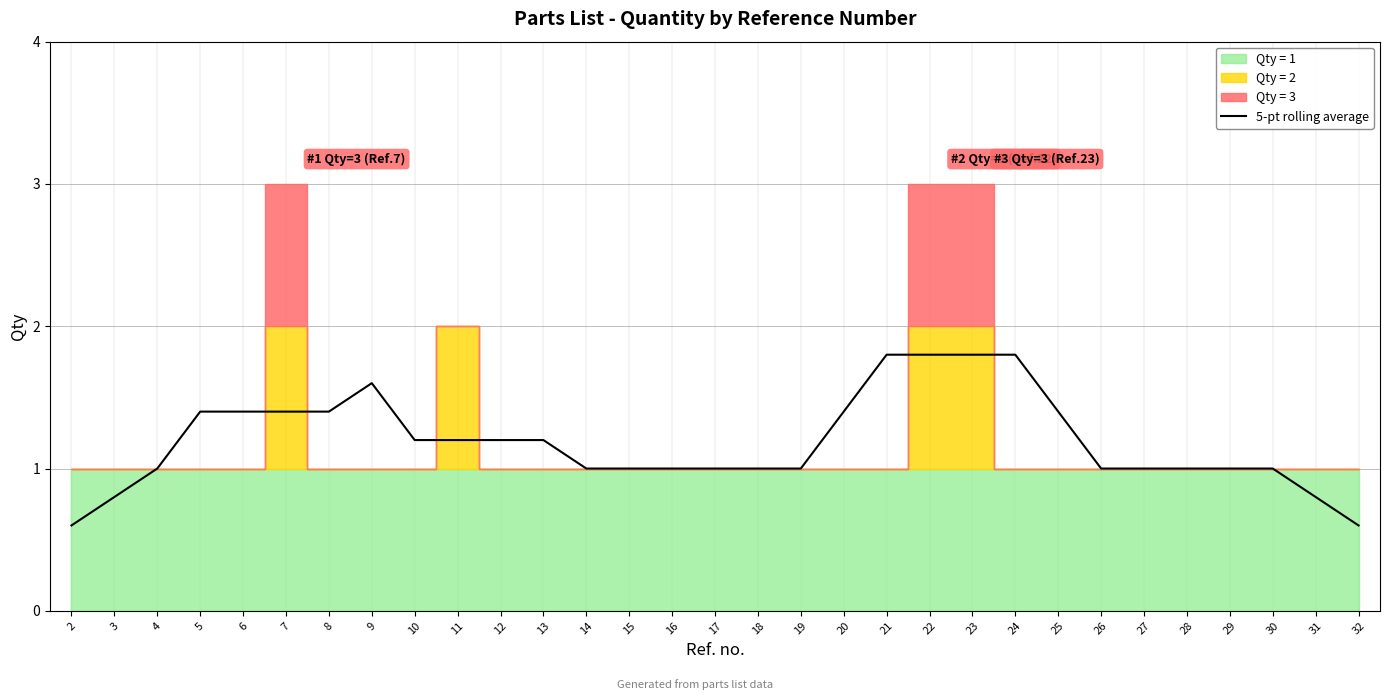

At which category does the data reach its first local peak?

9